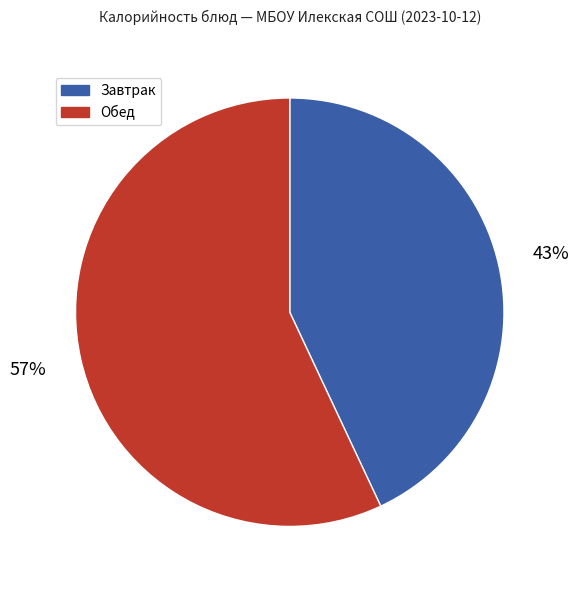

Do Завтрак and Обед together represent more than half of the pie?

Yes